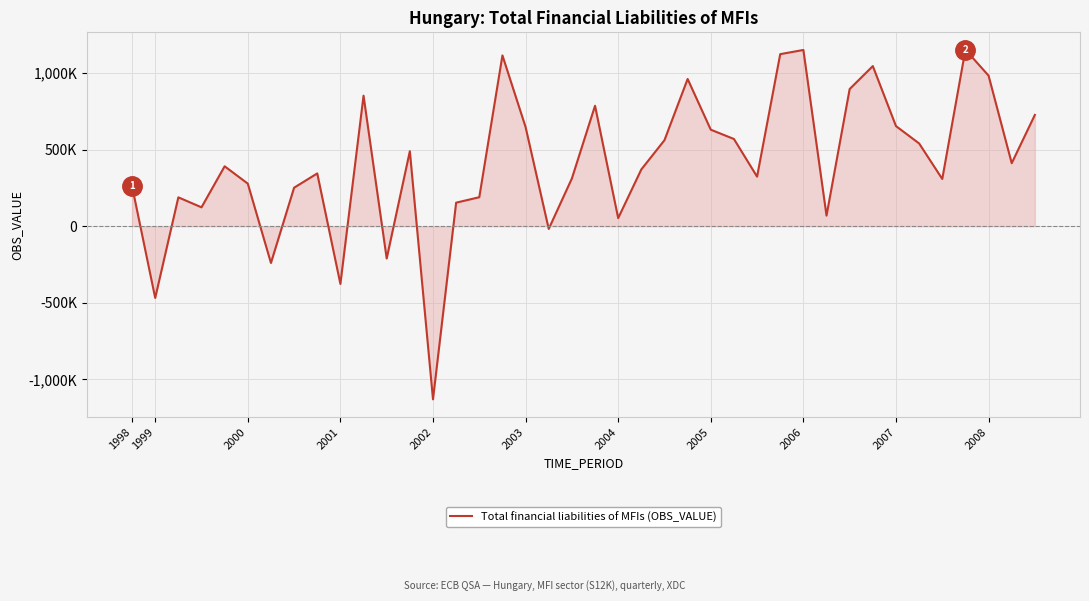

Reading left to right, list all the values displayed in this chart.

261488	-468867	188124	122920	390901	277755	-240485	251060	344262	-377407	852092	-211358	489279	-1130895	153304	188922	1115071	647189	-18128	311455	786178	52455	370422	561494	961229	629895	569209	323284	1123288	1150612	68786	895534	1045273	653441	540199	308146	1152302	983086	411076	726306